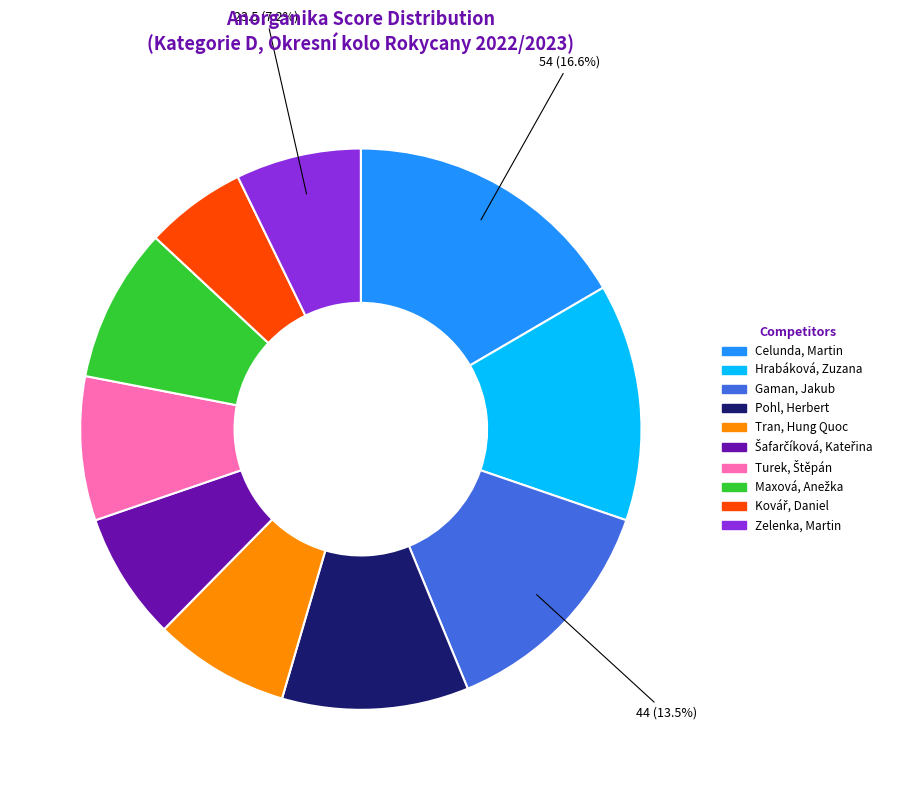

What is the ratio of the value at Hrabáková, Zuzana to the value at Zelenka, Martin?

1.9